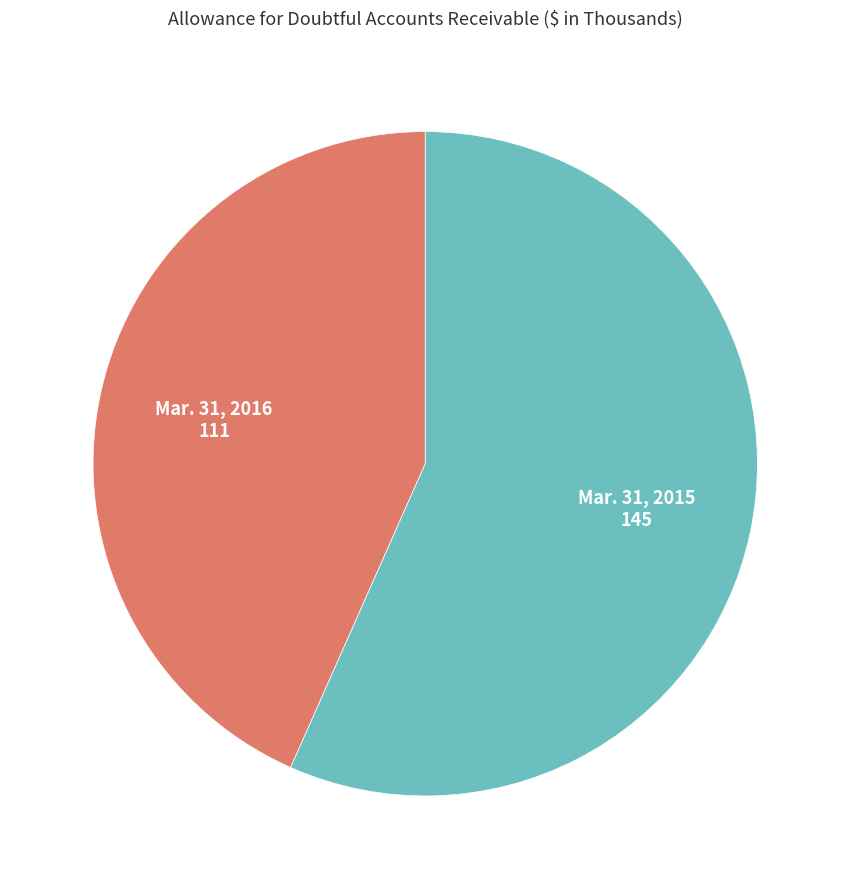

Is there any slice that represents more than half of the pie?

Yes